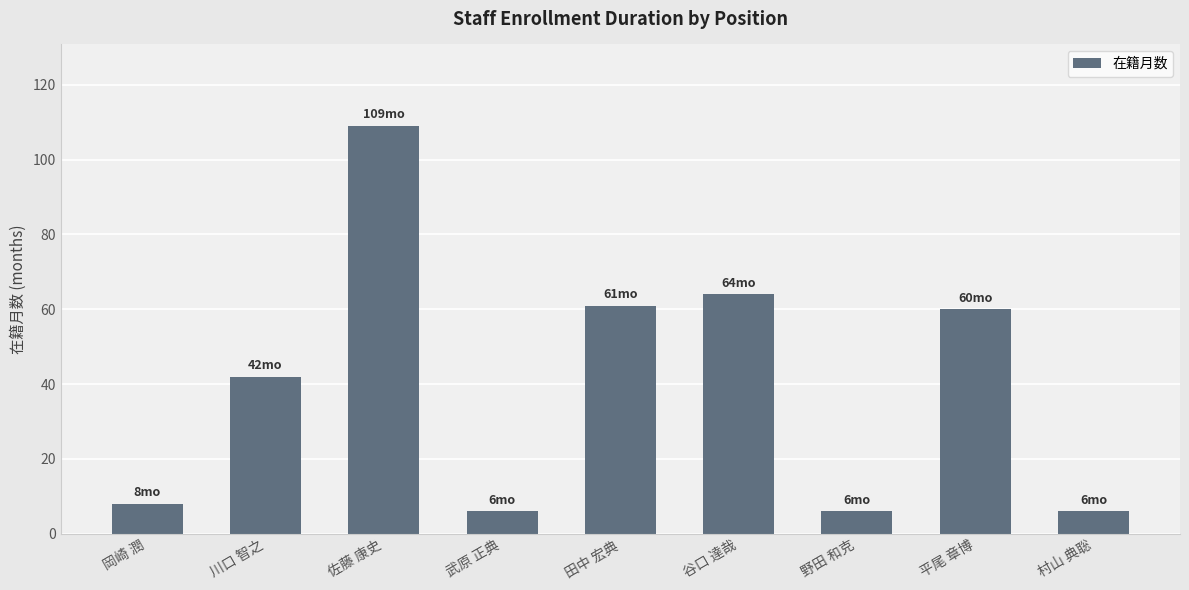

How many bars are there in total?

9